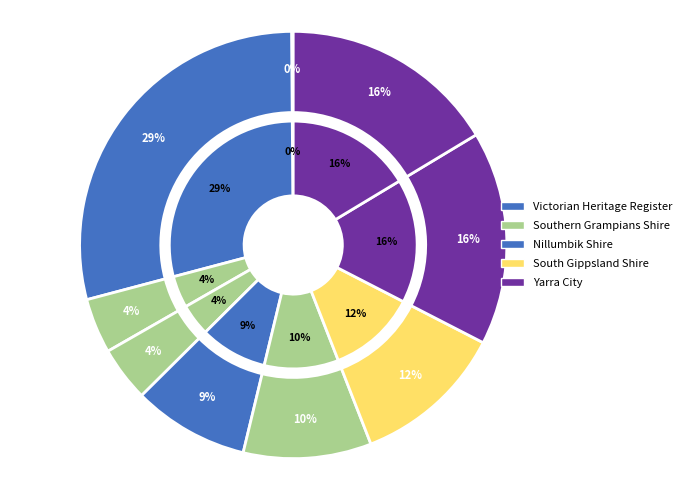

Count the number of slices in the pie.

9